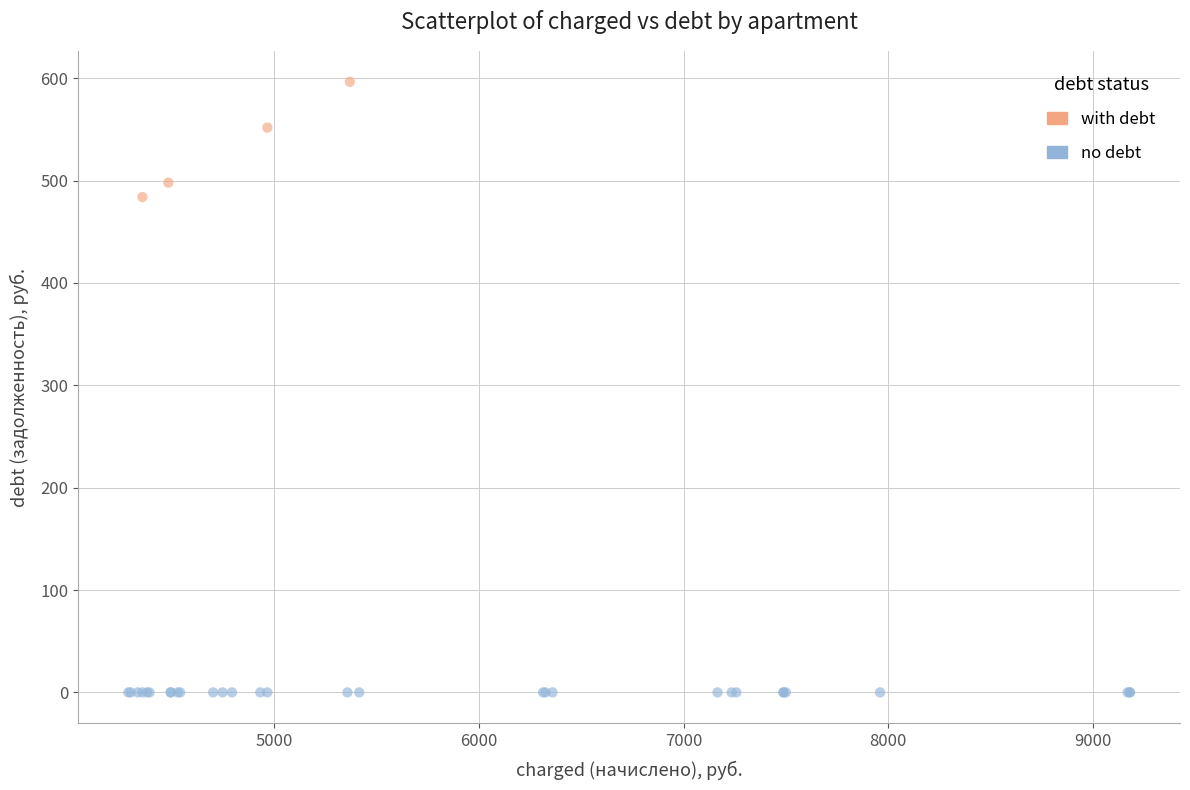

What Y value in the scatter plot is closest to 298?

483.8